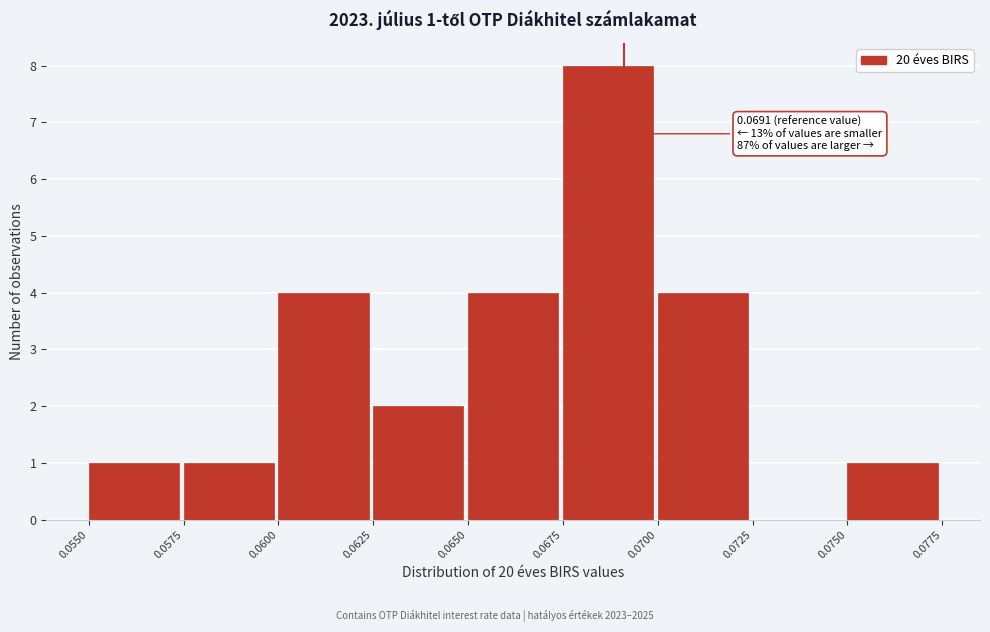

Over which range of the x-axis is the bar tallest?

0.0675 to 0.0700